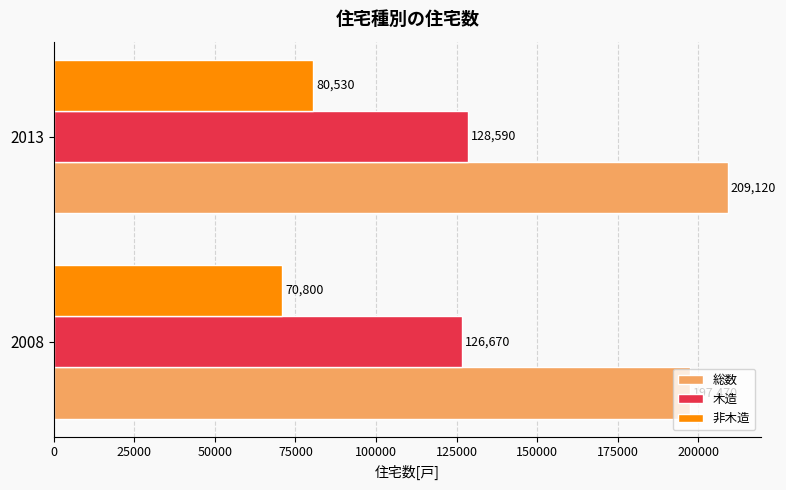

At which category is the sum across all series the highest?

2013